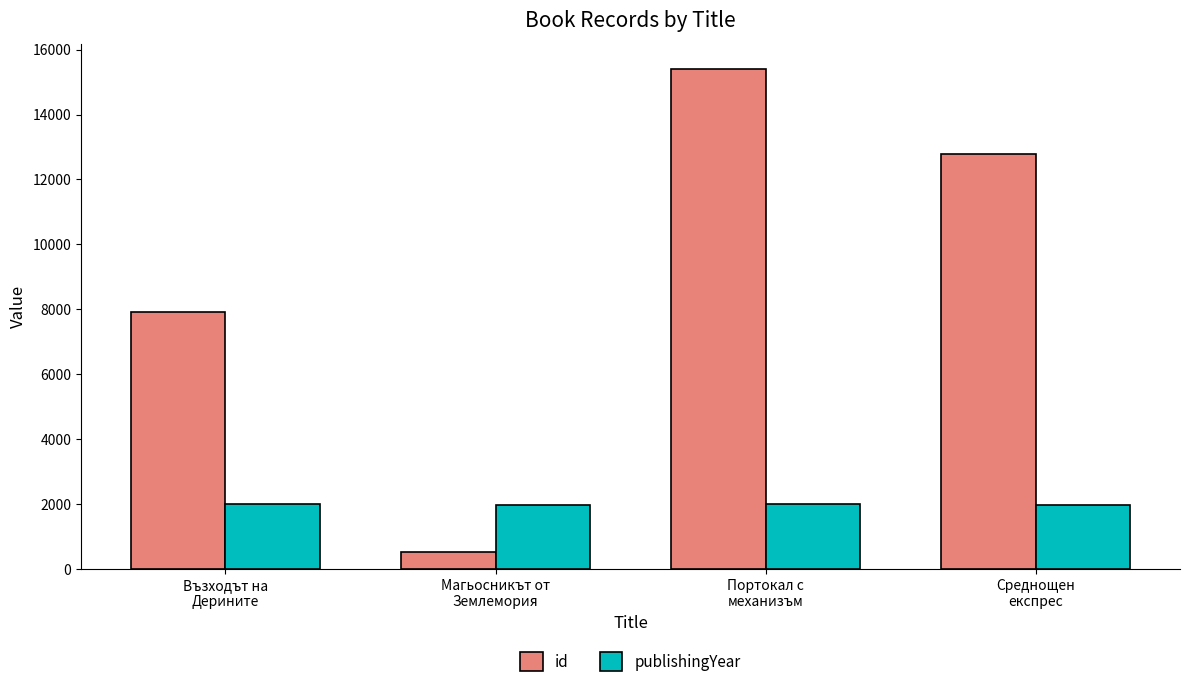

Which label corresponds to the smallest value in the chart?

Магьосникът от
Землемория